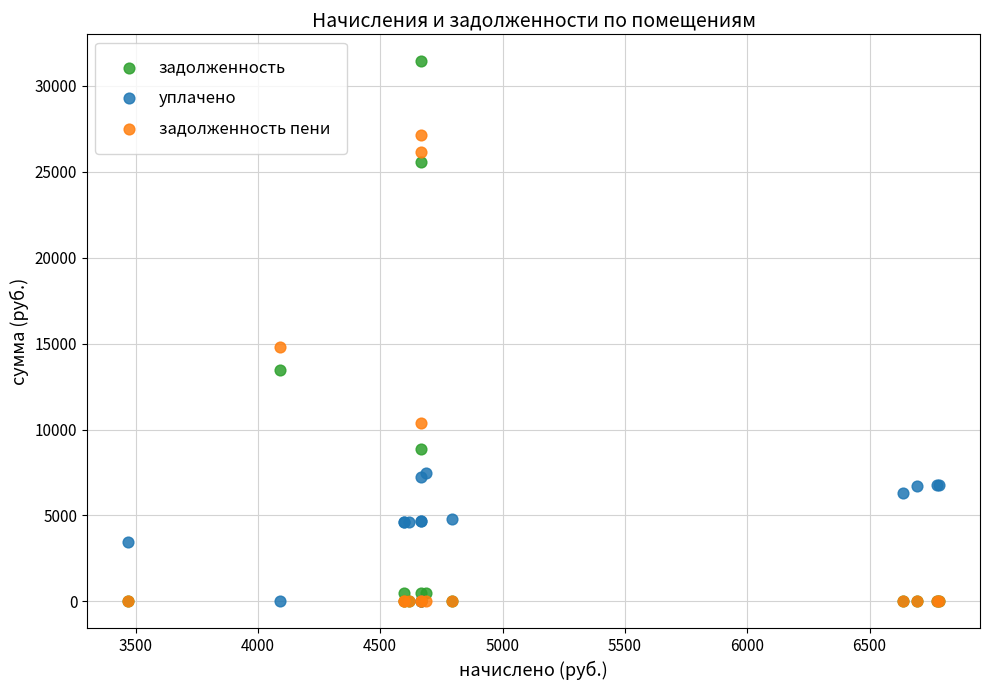

Across all series, what Y value is closest to 15705?

14811.9